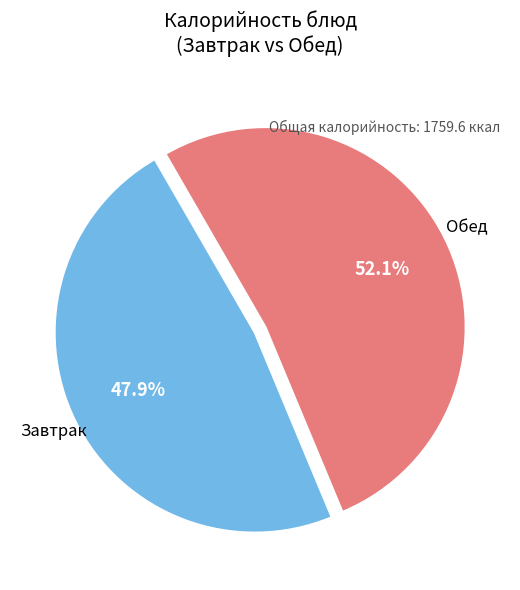

Is there a majority slice in this chart?

Yes